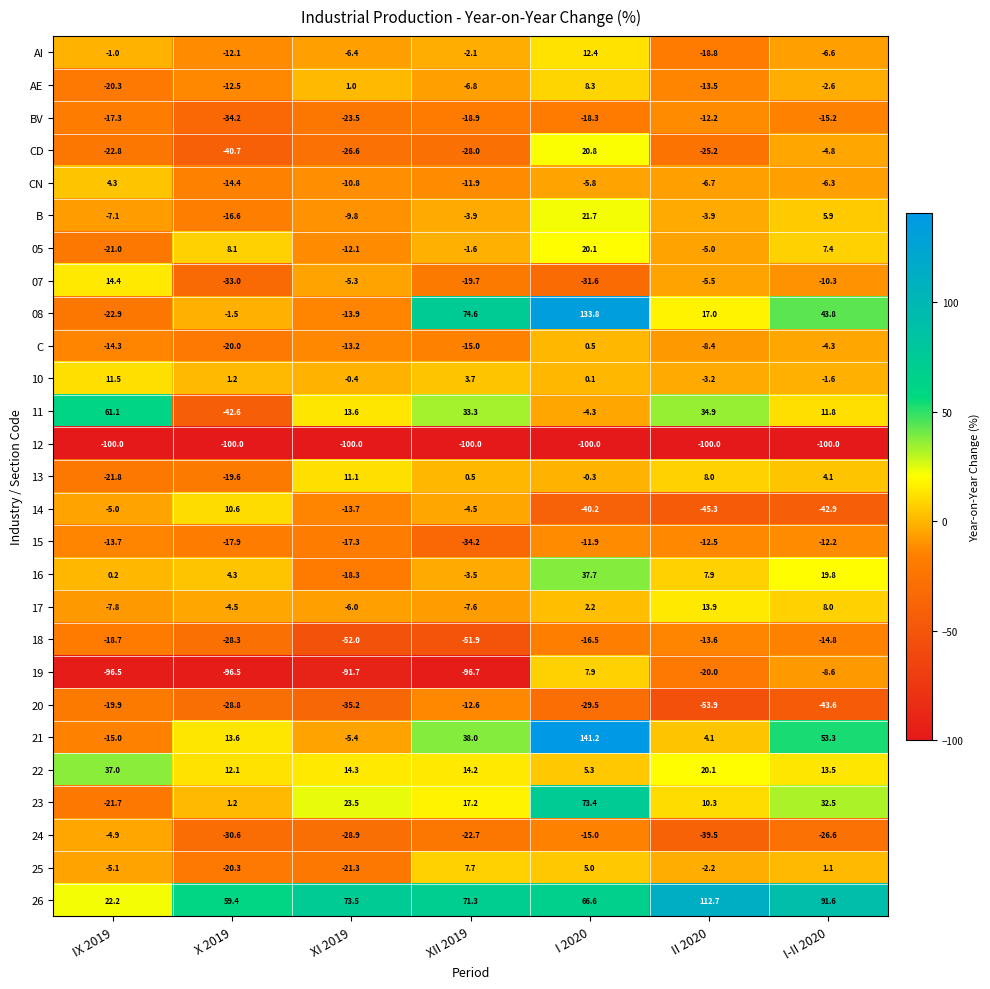

What is the difference between the maximum and minimum values in the 15 series?

22.3